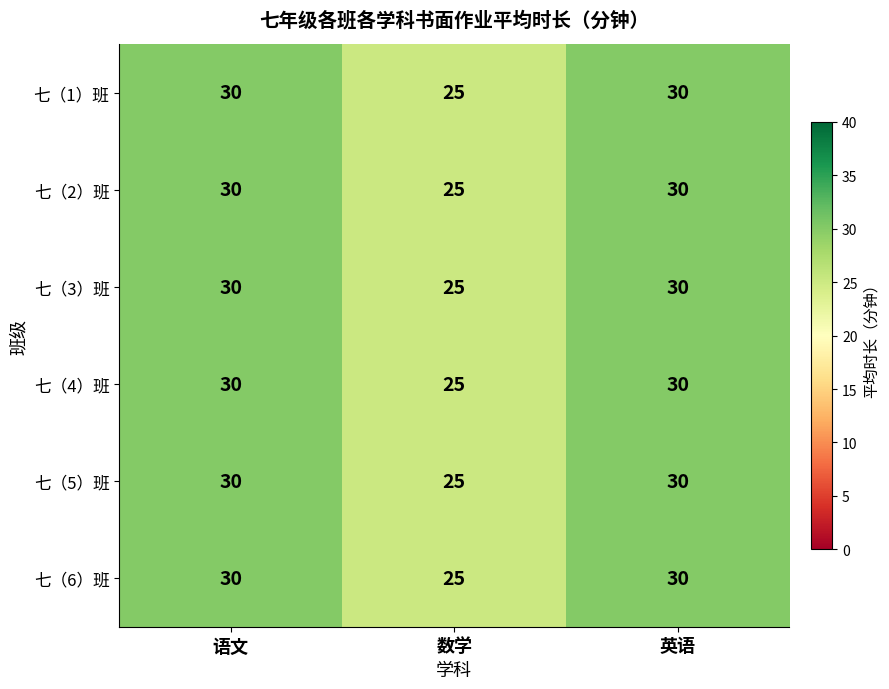

Where is 七（6）班 nearest to the value 27?

数学